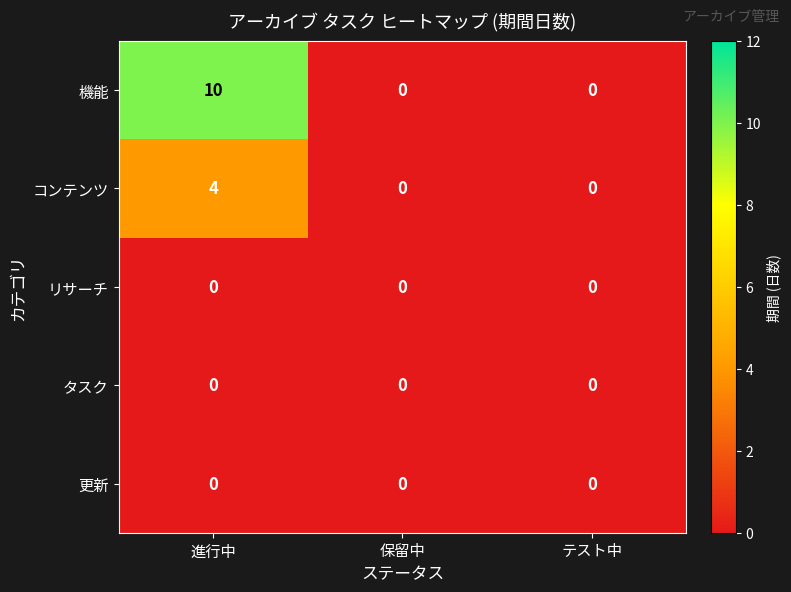

Which series has the largest range (max minus min)?

機能